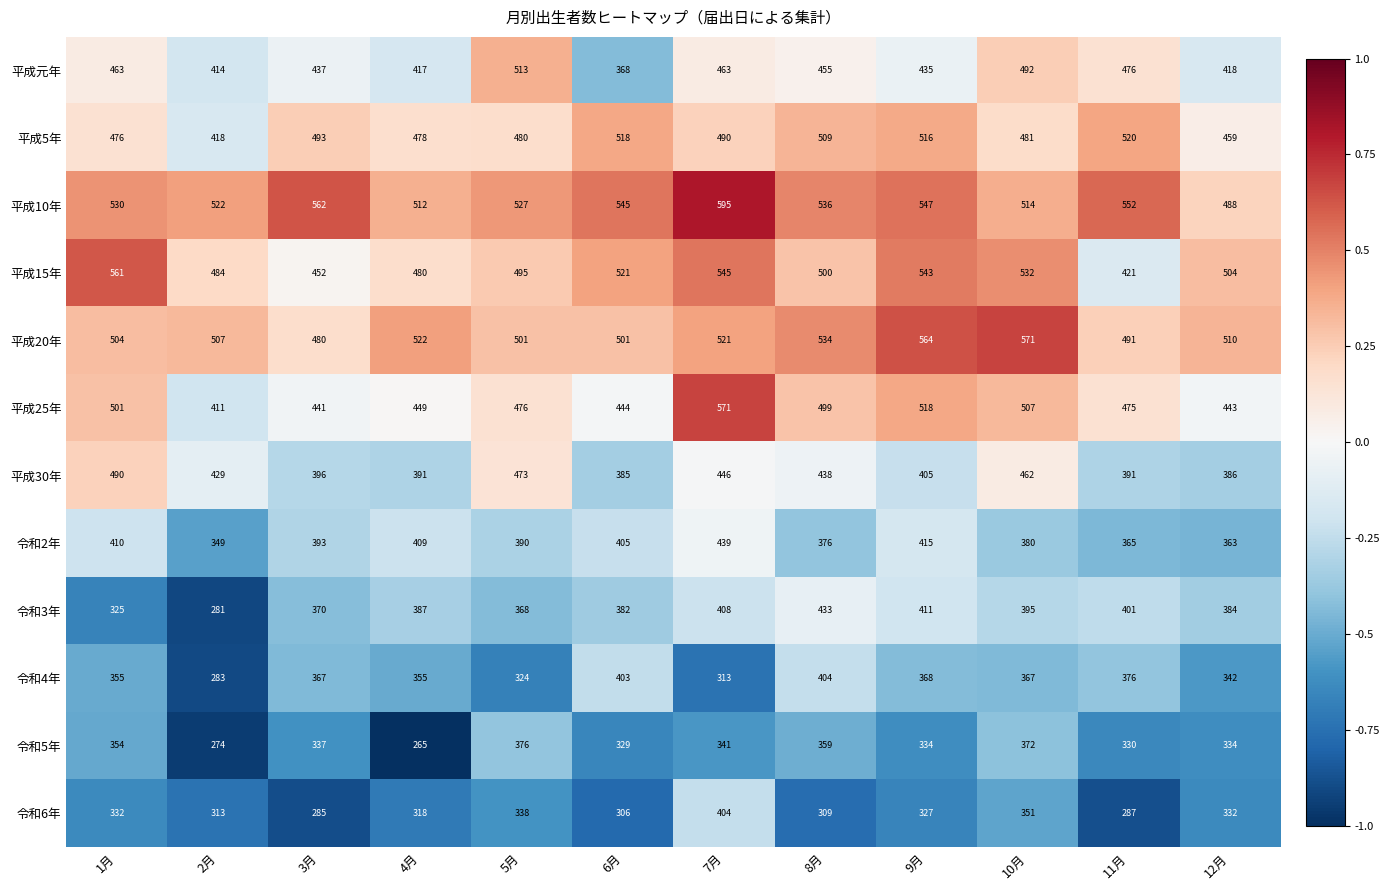

List the labels in order of 平成10年 value, largest first.

7月, 3月, 11月, 9月, 6月, 8月, 1月, 5月, 2月, 10月, 4月, 12月